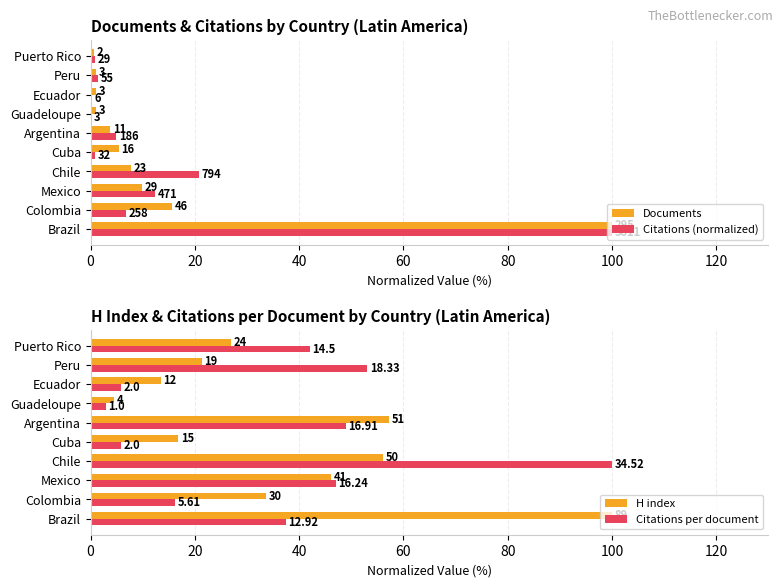

What is the difference between the highest and lowest values at Chile?

92.2